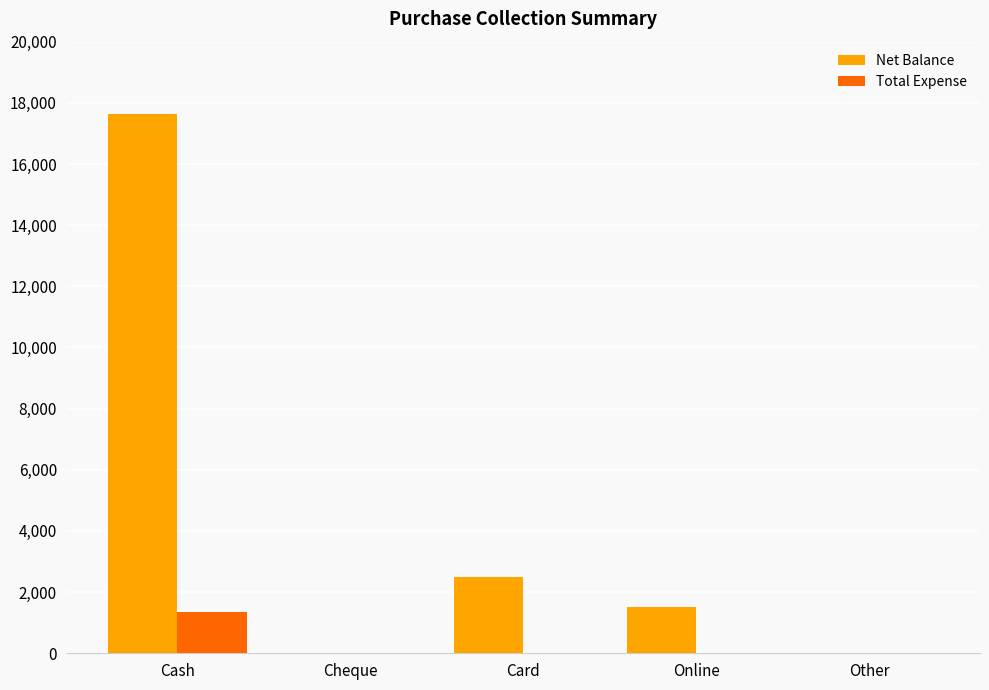

What is the total value across all series at Online?

1500